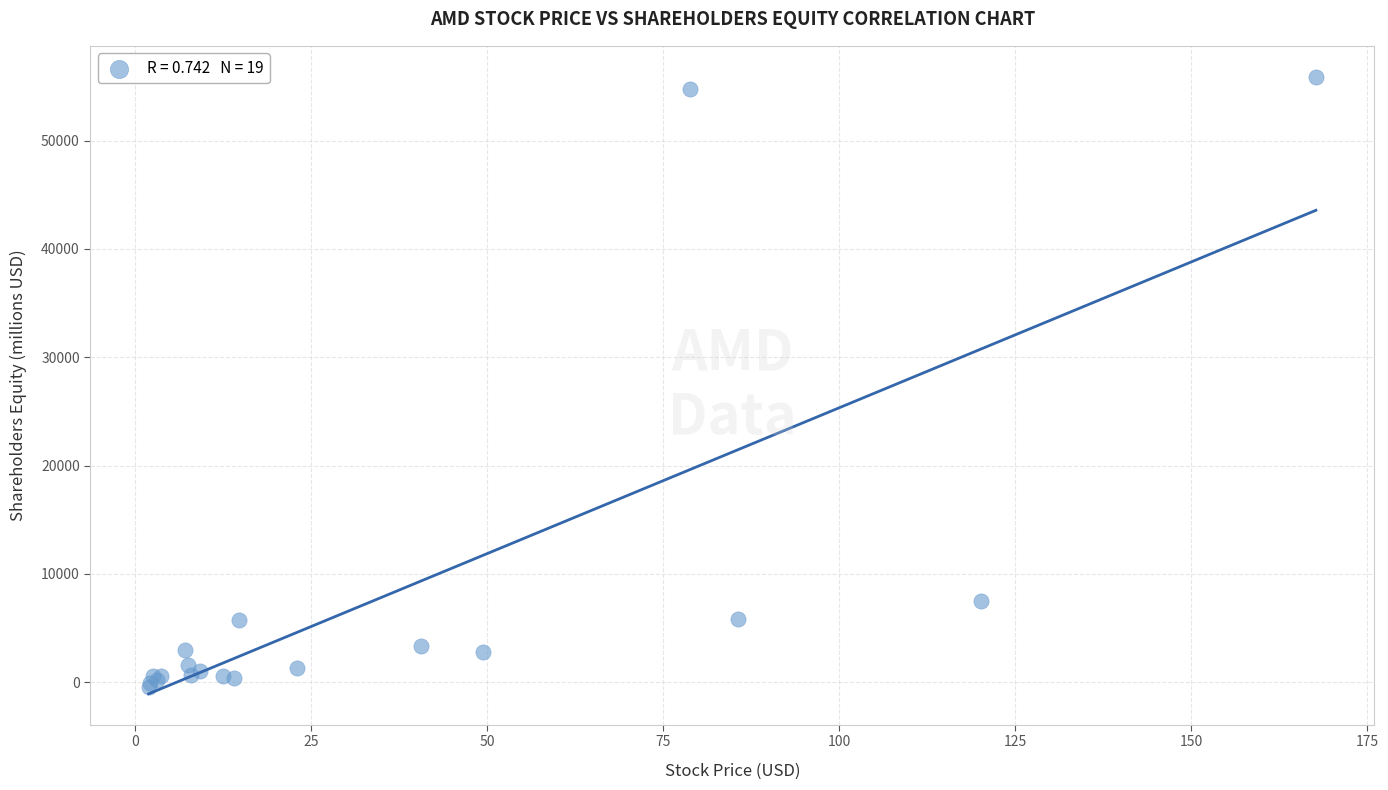

What Y value in the scatter plot is closest to 27740?

7497